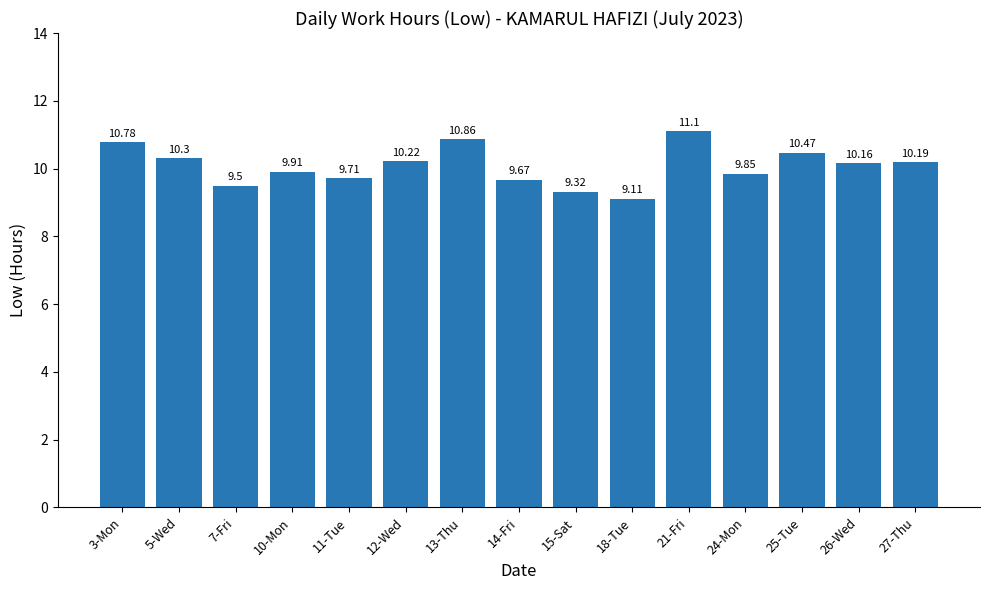

True or false: the data shows 2.3 at 24-Mon.

False